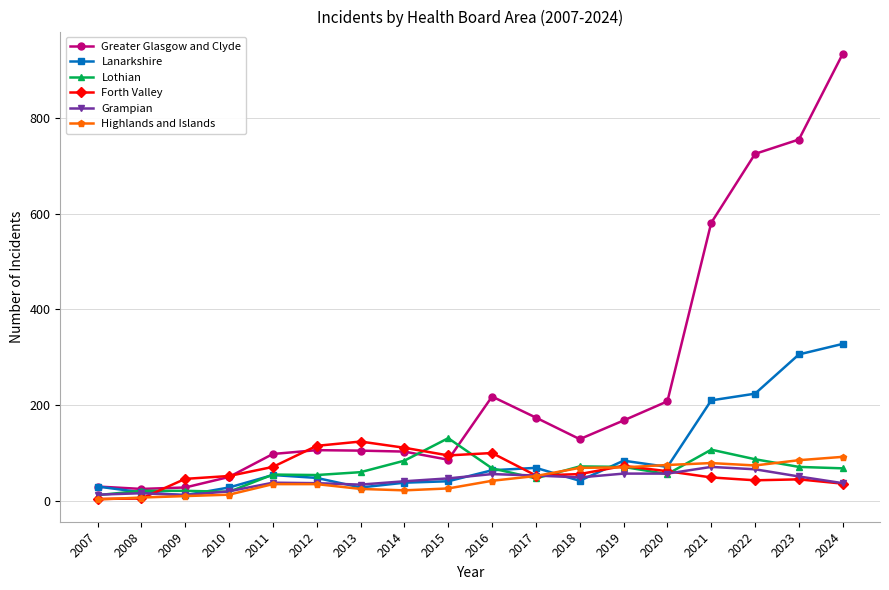

How many times do Lothian and Grampian cross each other?

7